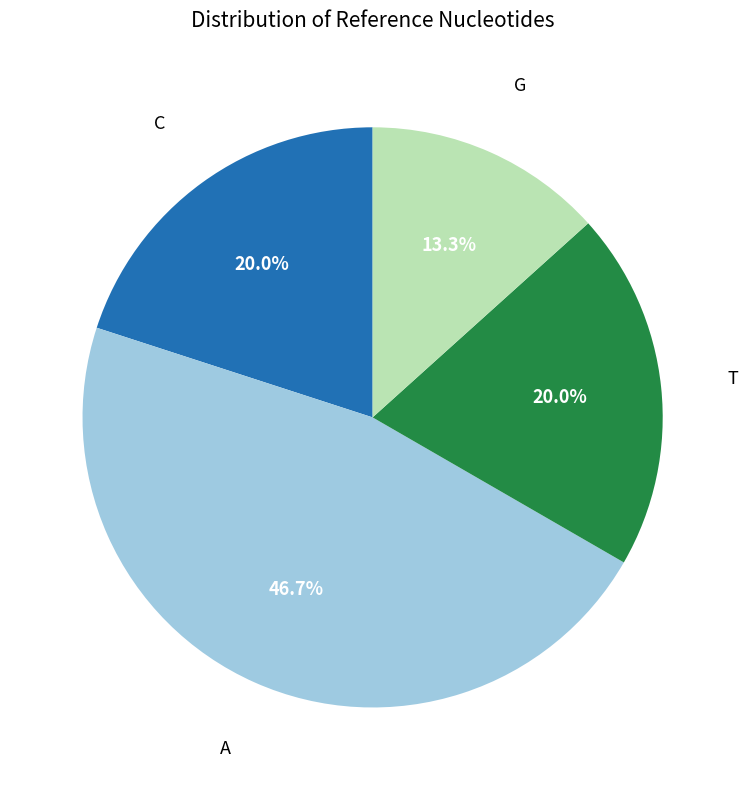

Is there a majority slice in this chart?

No